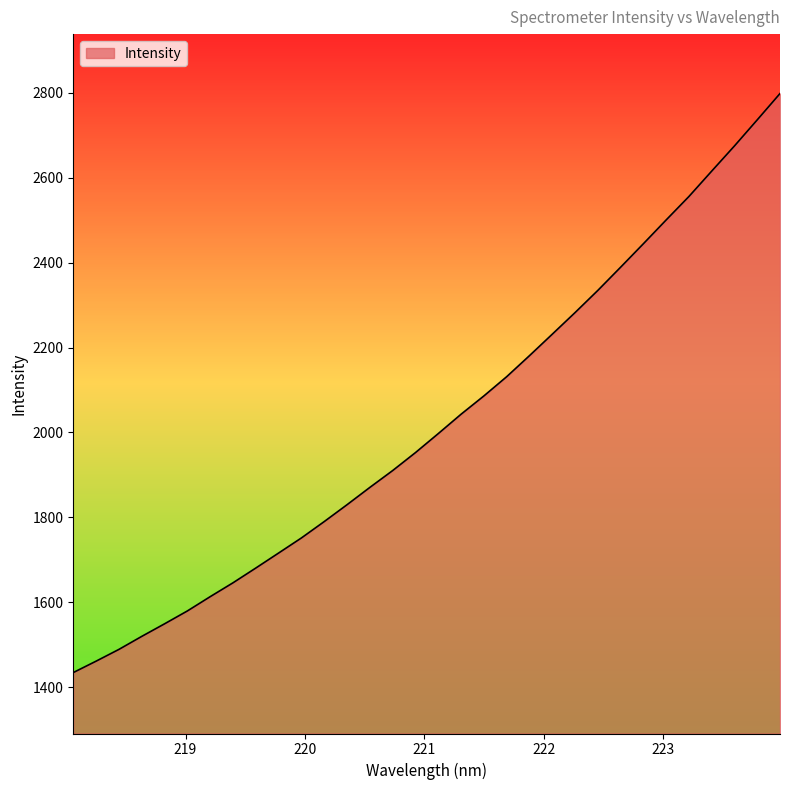

What is the greatest value displayed?

2798.0